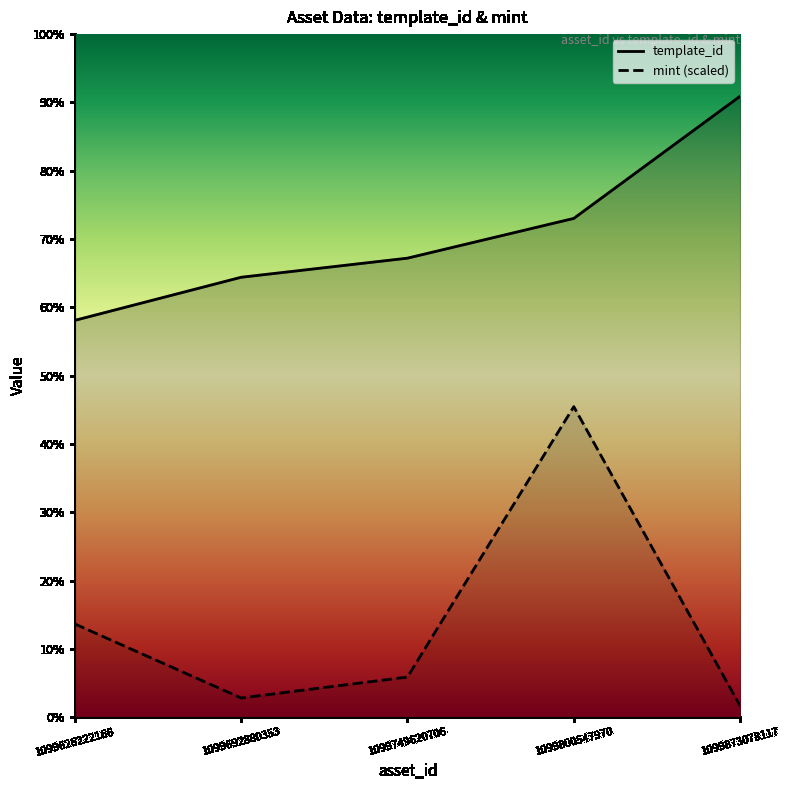

What is the total value across all series at 1099692880353?

498336.5